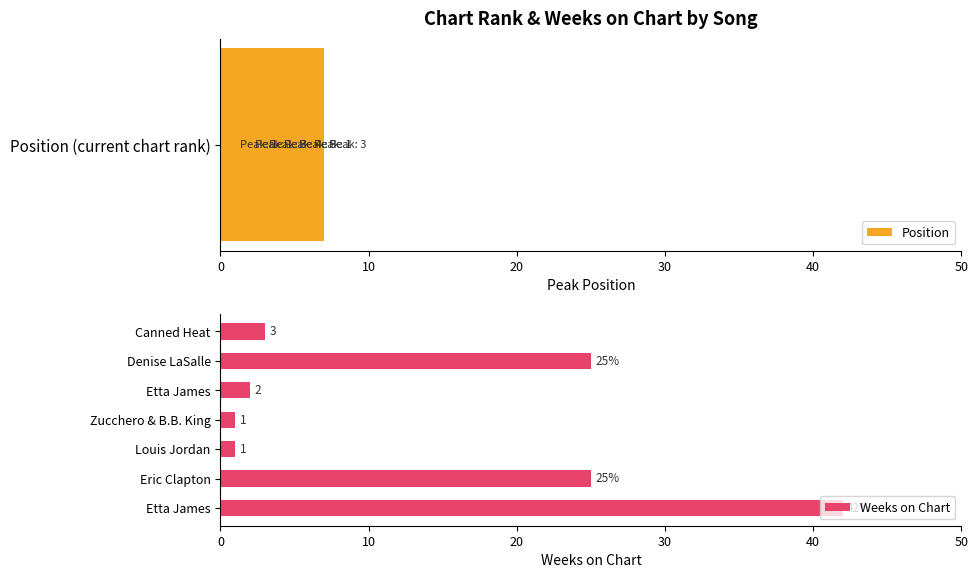

Rank the series by their average value, from lowest to highest.

Position, Weeks on Chart